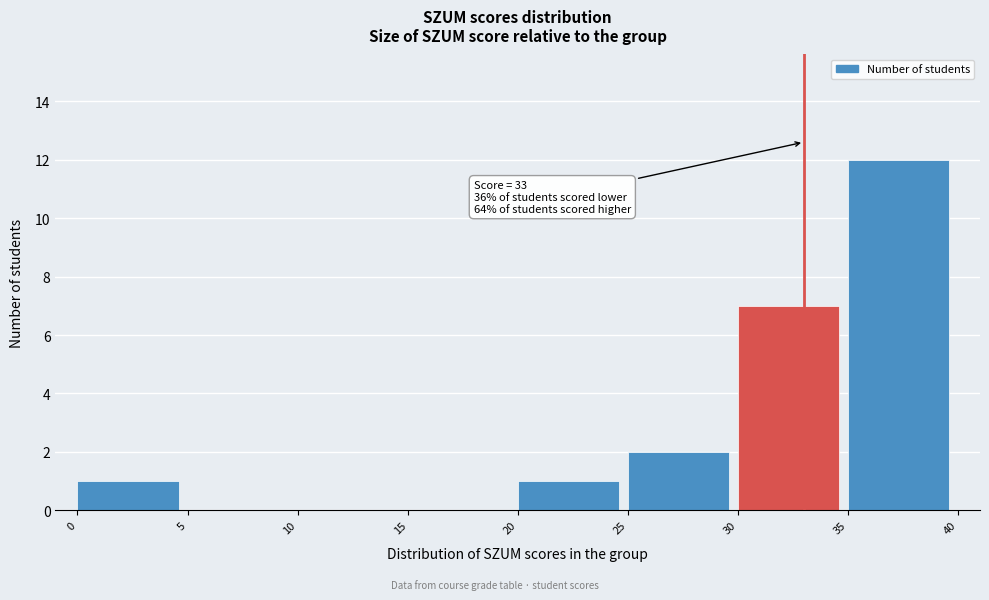

Over which range of the x-axis is the bar tallest?

35 to 40